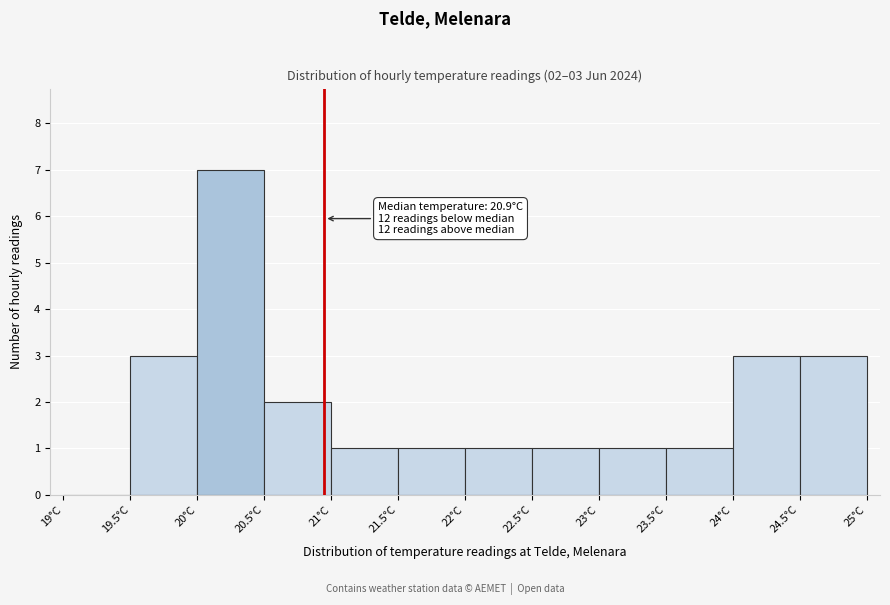

Over which range of the x-axis is the bar tallest?

20.0 to 20.5